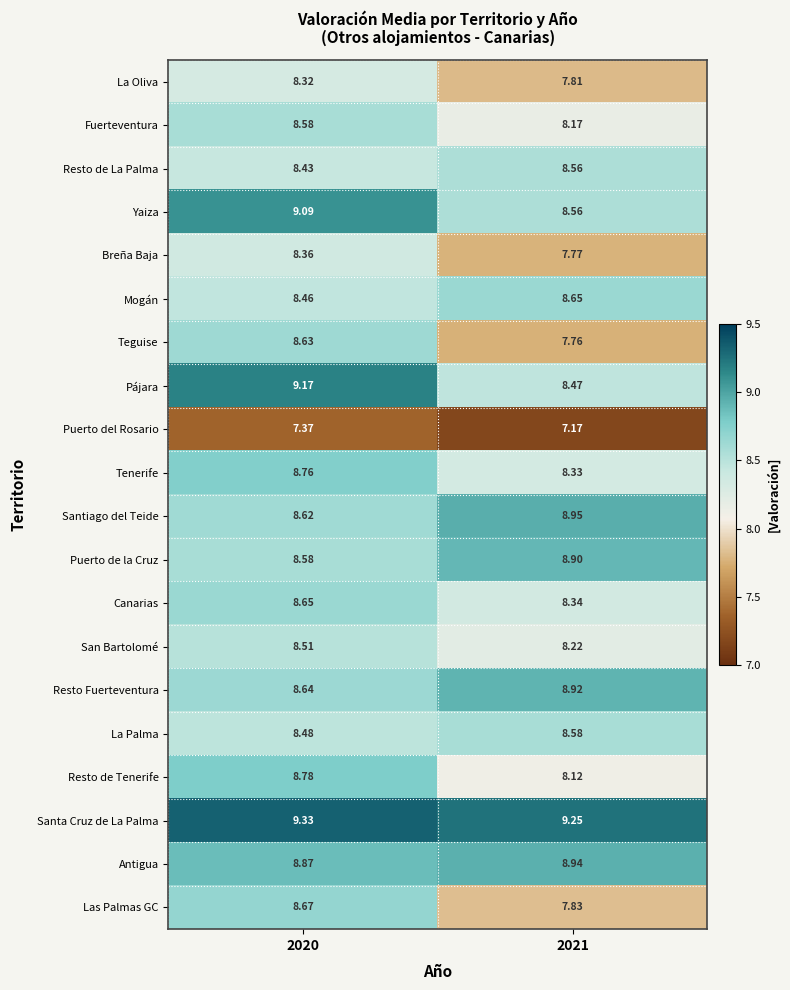

What is the spread (max minus min) of values at 2020?

2.0